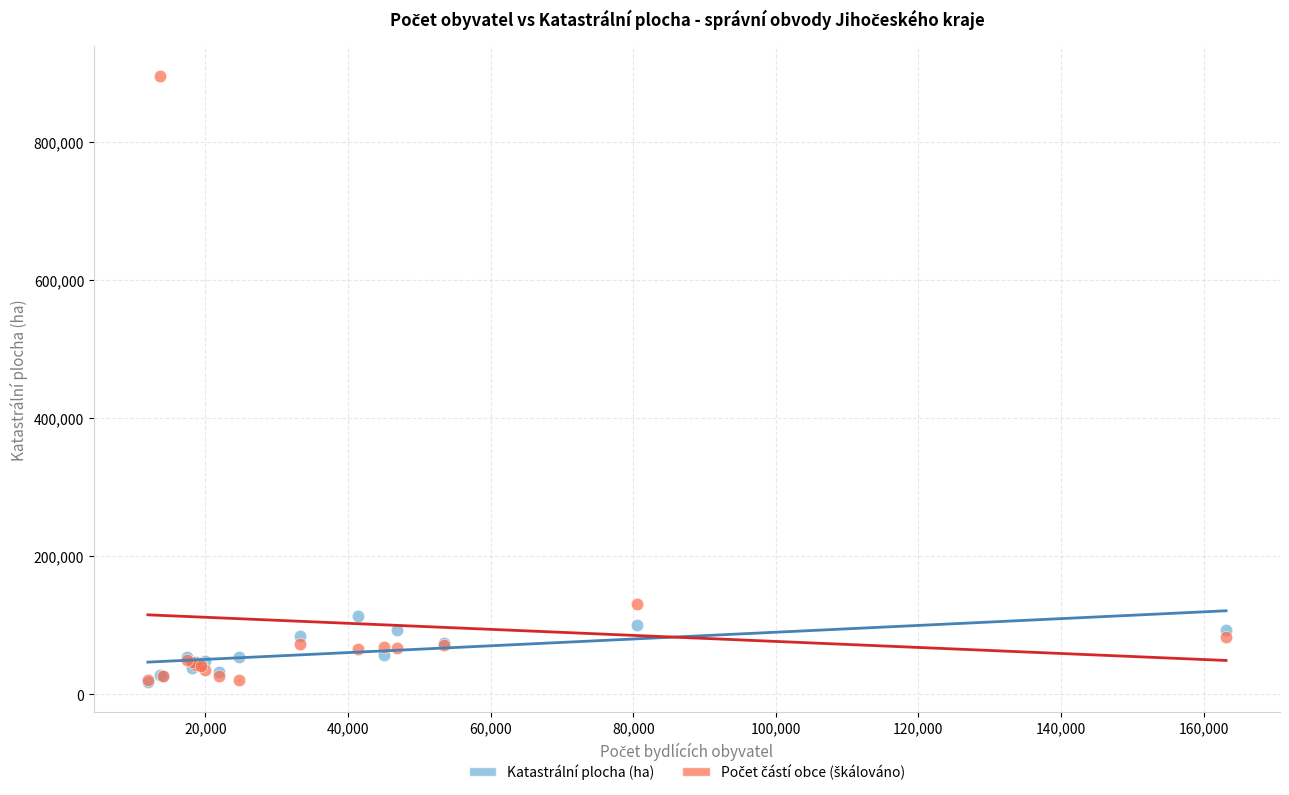

Across all series, what Y value is closest to 456486?

130500.0